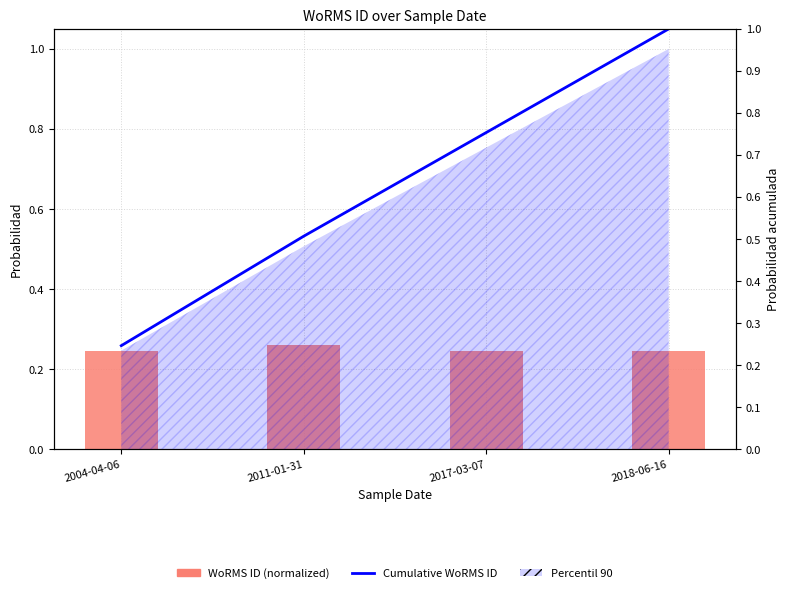

At how many categories does at least one series exceed 0?

4